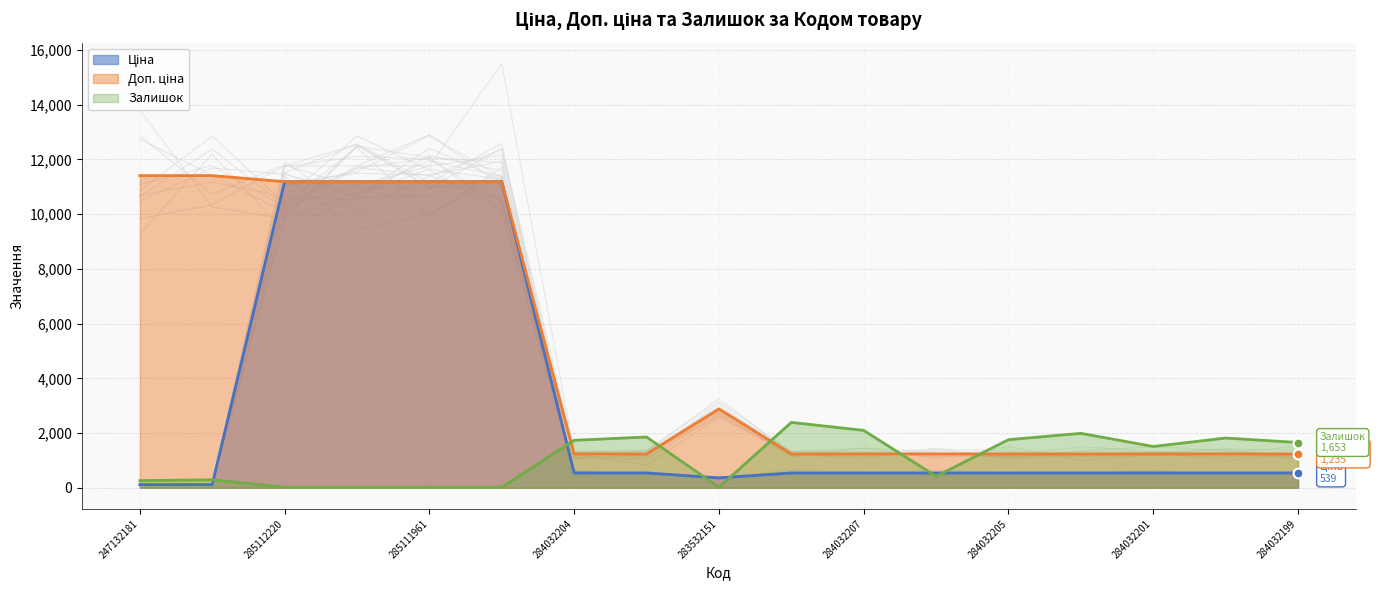

Which series contains the lowest Y value?

Залишок